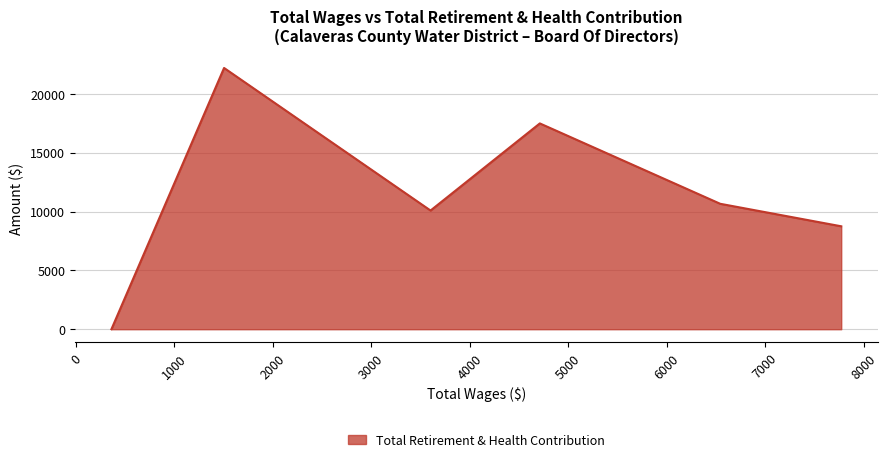

What is the difference between the maximum and minimum values?

22201